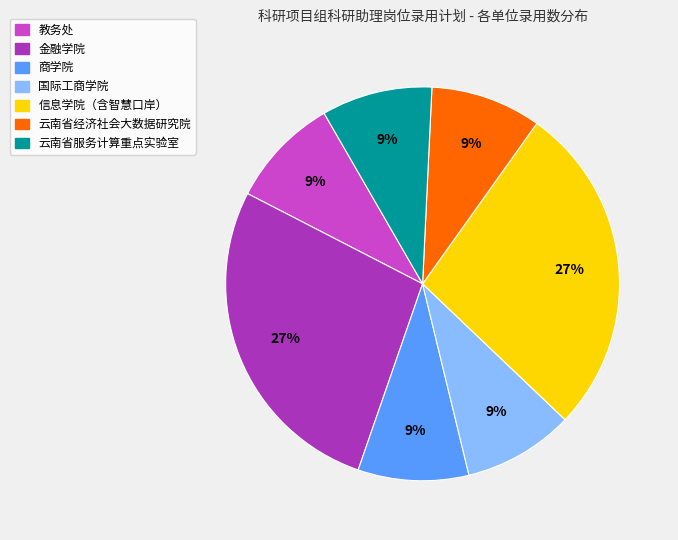

How many segments does this pie chart have?

7